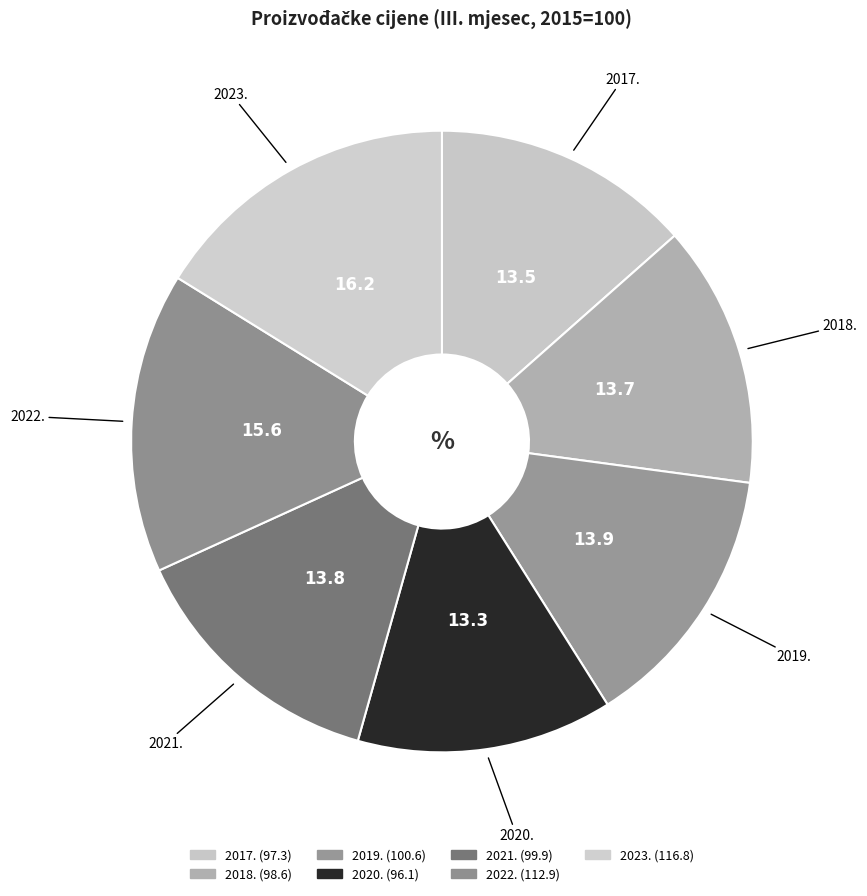

What percentage is the 2018. slice, to the nearest percent?

14%